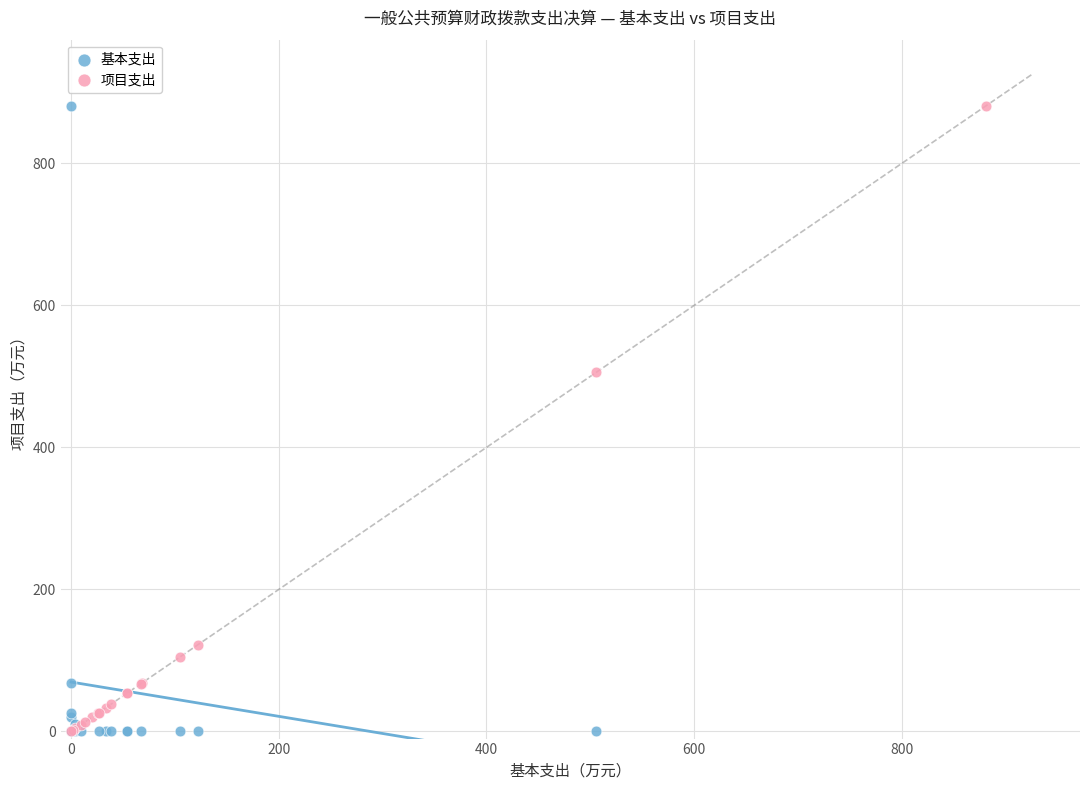

Which series has the widest spread of Y values?

基本支出